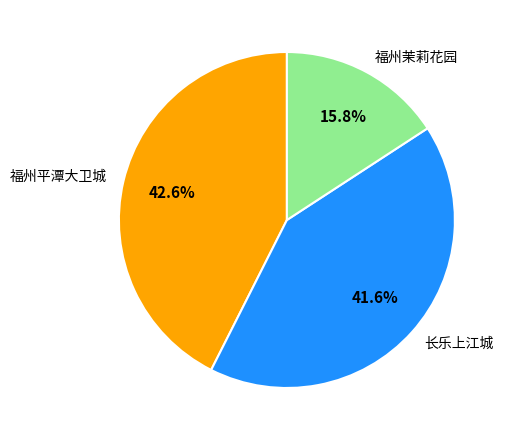

Which has a higher value, 长乐上江城 or 福州平潭大卫城?

福州平潭大卫城